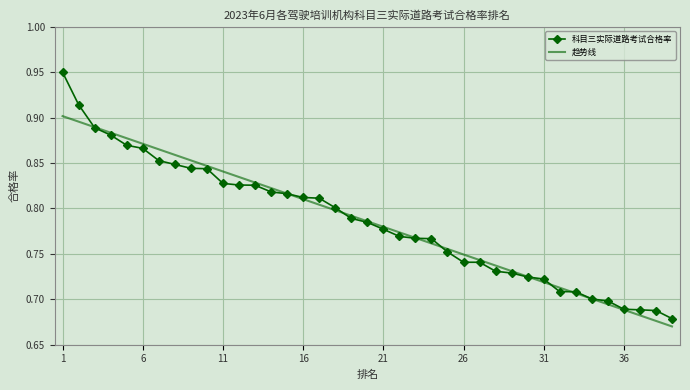

List the series in order of their peak value, highest first.

科目三实际道路考试合格率, 趋势线